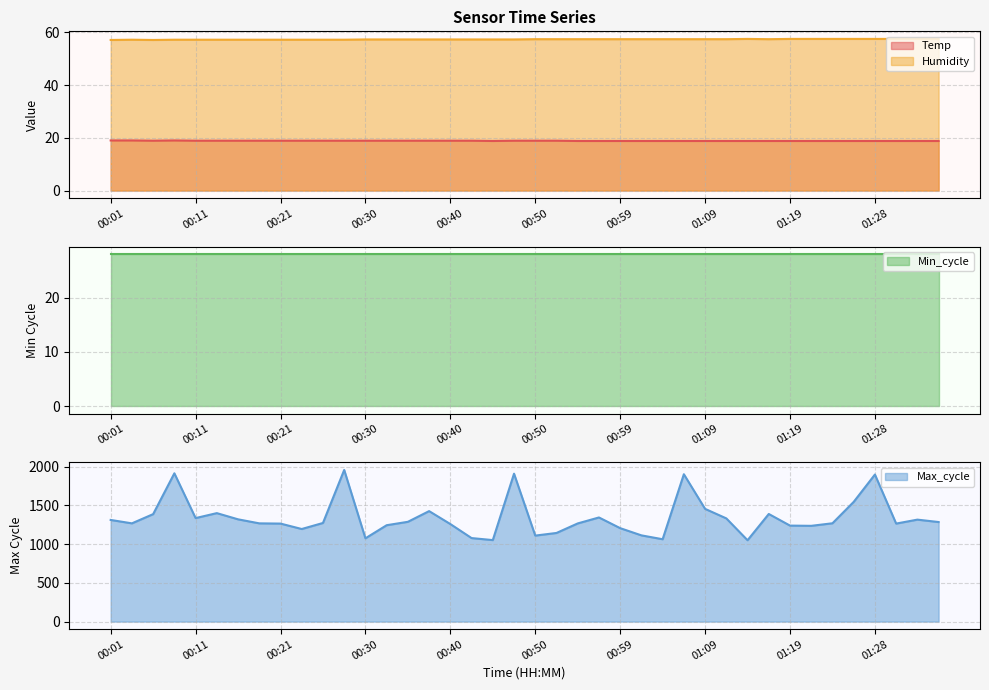

Between 00:21 and 00:42, which series saw the biggest shift?

Max_cycle